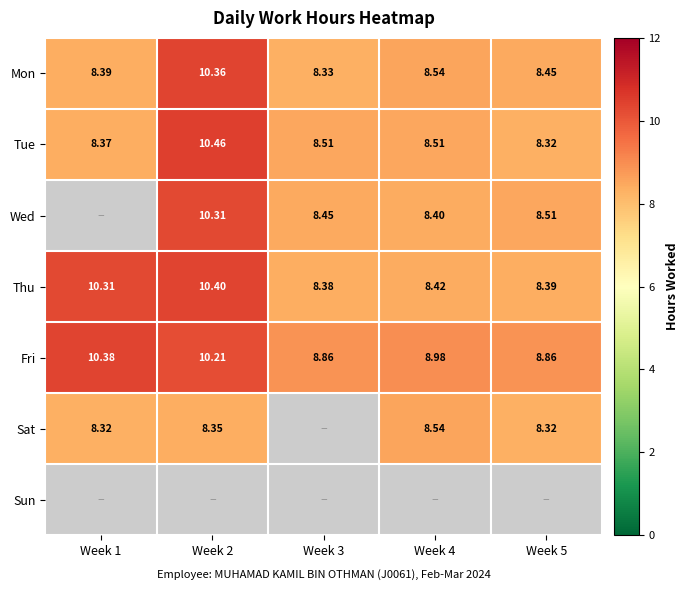

Which series has the largest total across all categories?

Fri